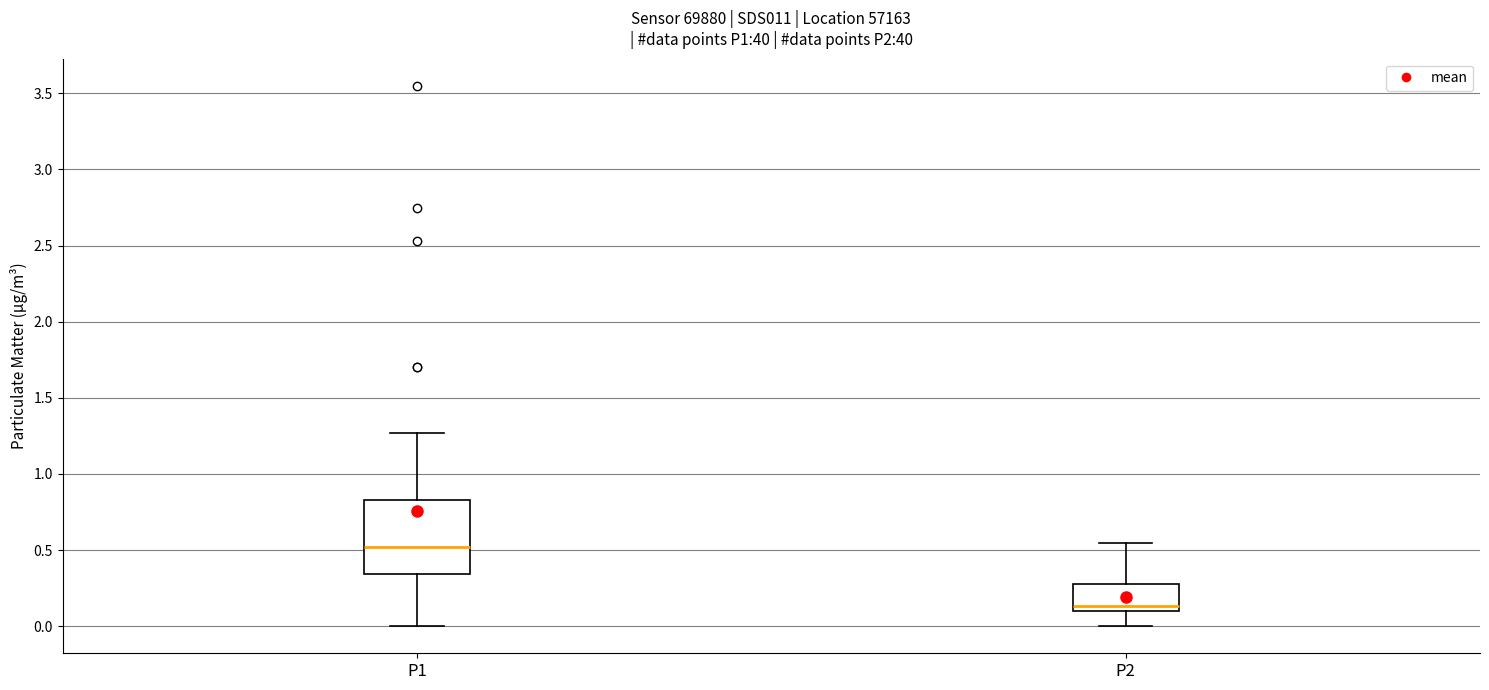

Comparing the boxes themselves (not the whiskers), which one is the tallest?

P1